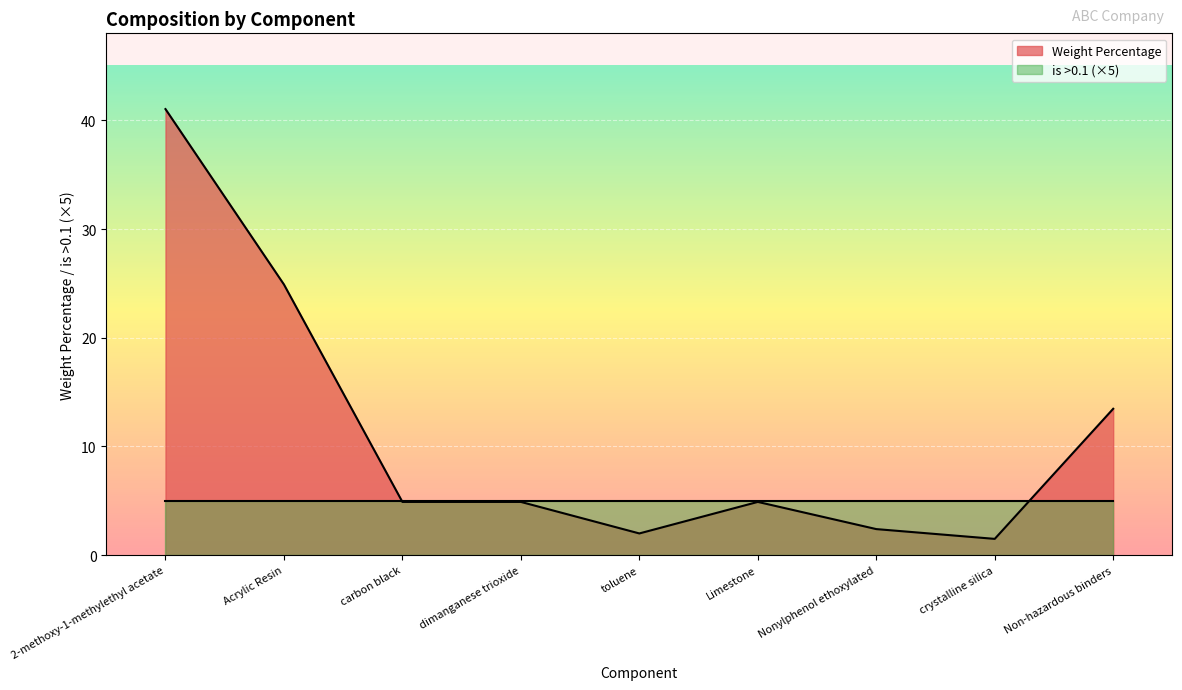

True or false: the data shows 2.4 at Nonylphenol ethoxylated.

True